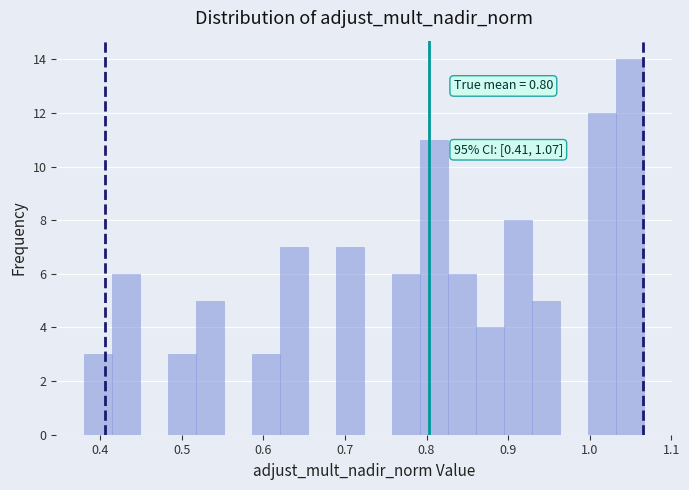

Read against the x-axis, roughly where is the centre of the tallest bar?

1.05